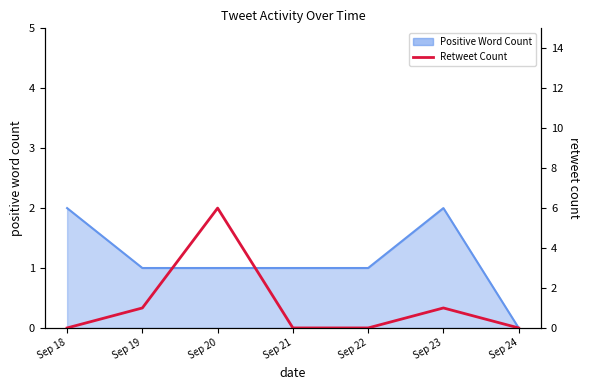

True or false: the data has more than 2 interior local peaks.

False